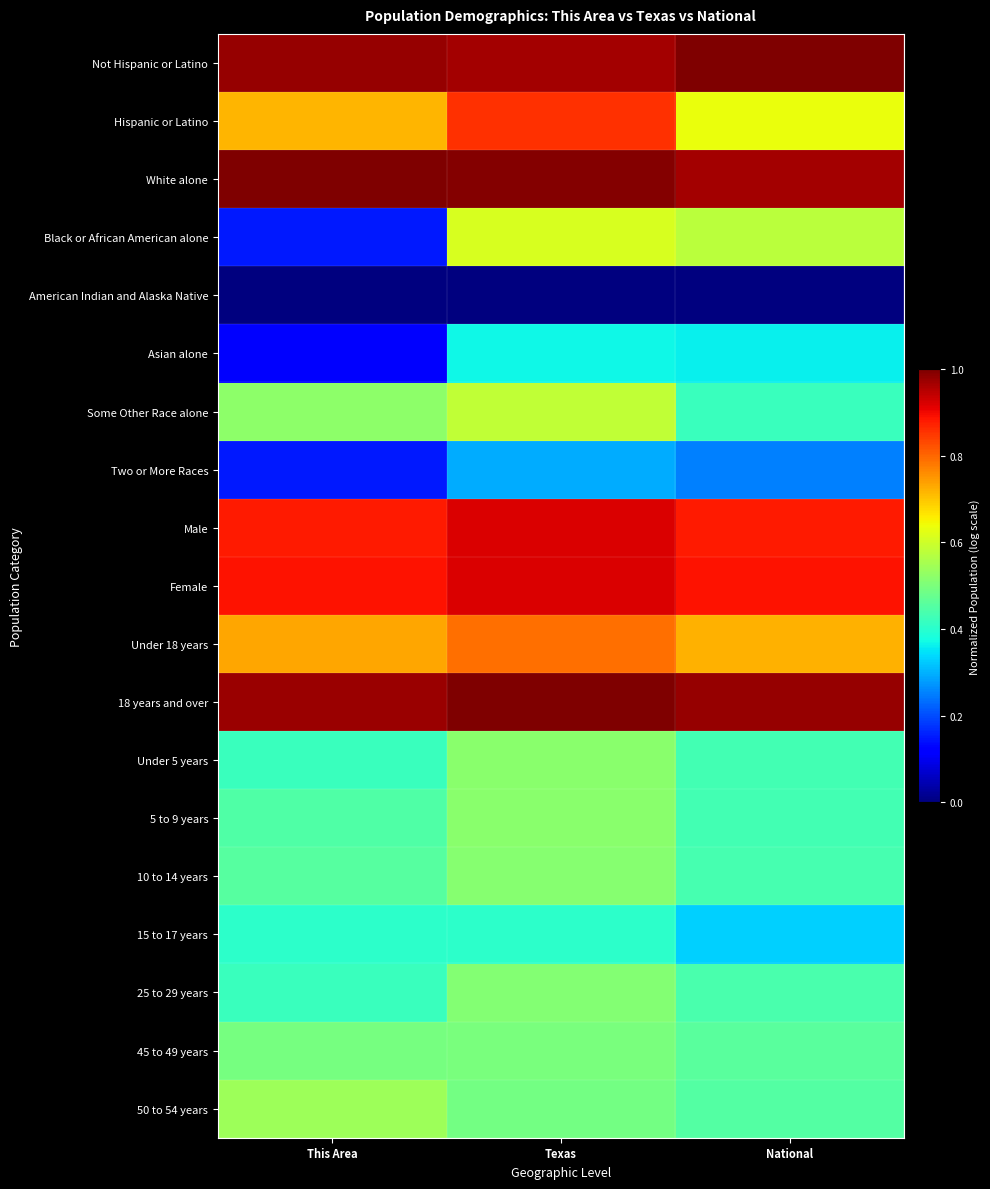

Which series changed the most between This Area and National?

Black or African American alone